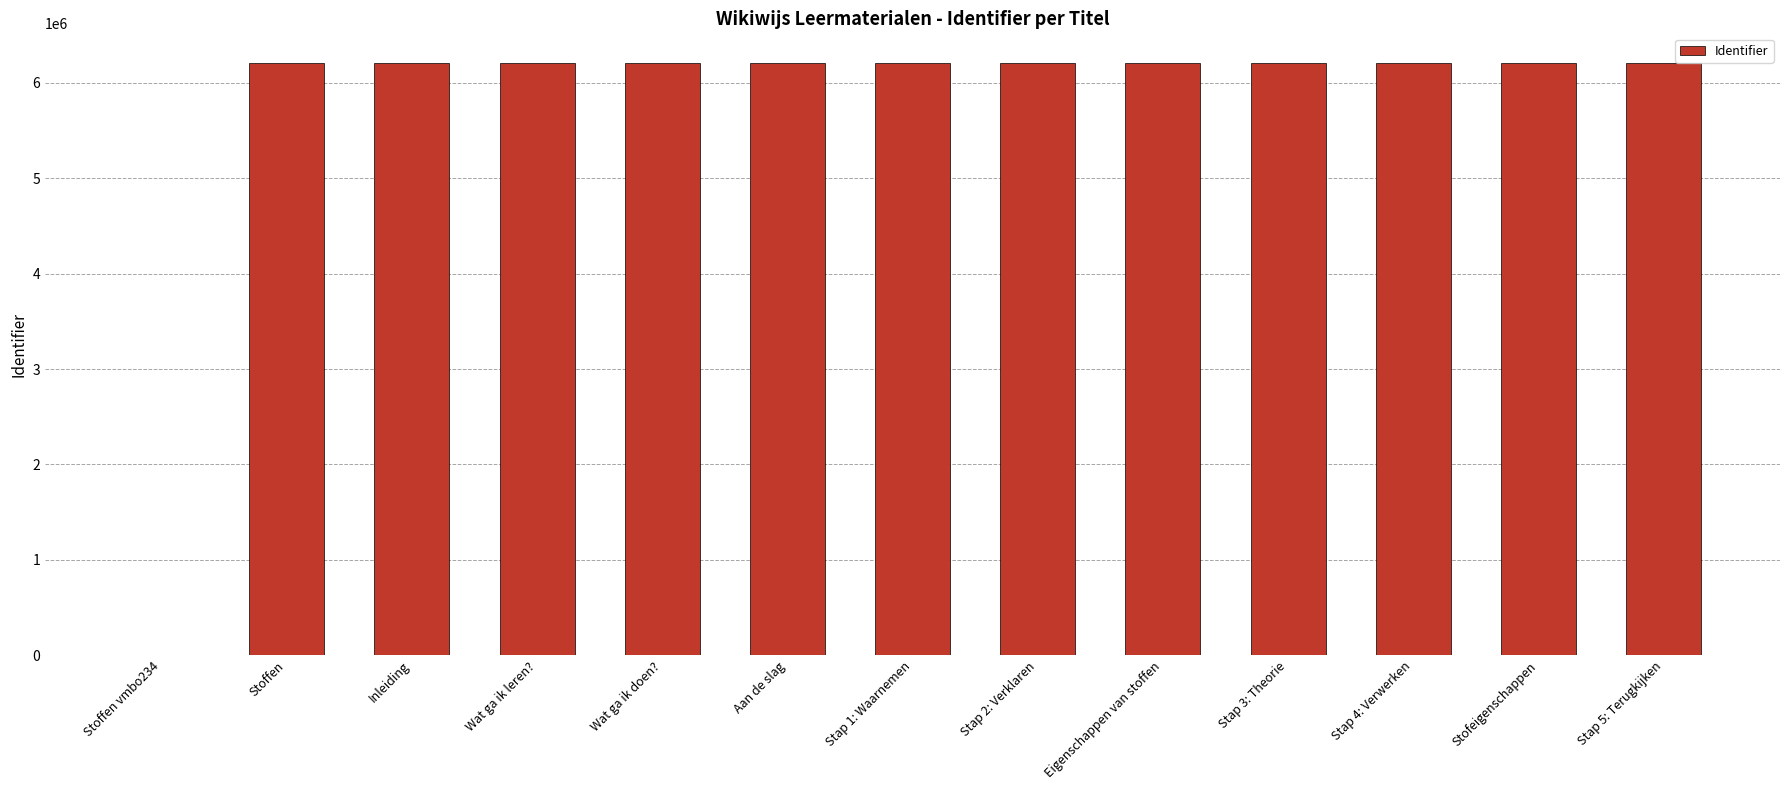

Where is the data nearest to the value 3104845?

Stoffen